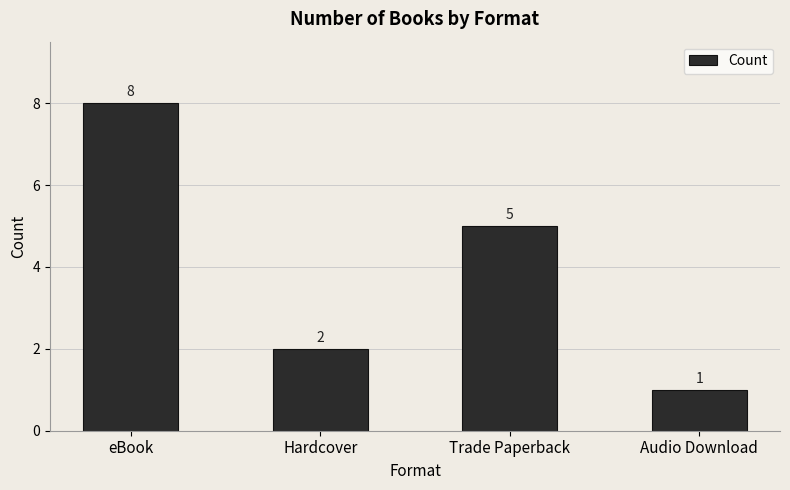

What is the value of the 3rd bar from the left?

5